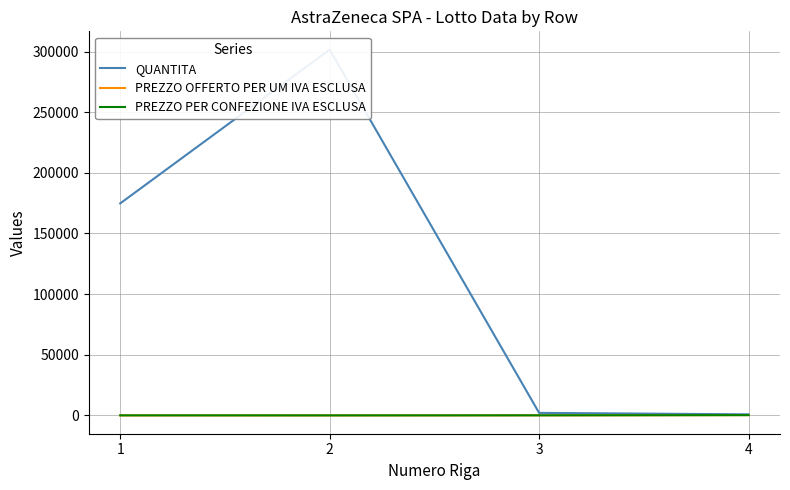

How many lines are shown in the chart?

3